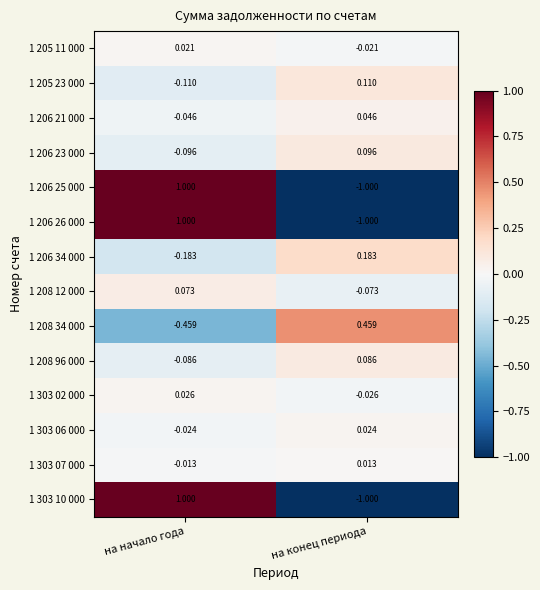

Is the value of 1 303 07 000 at на начало года greater than the value of 1 208 34 000 at на начало года?

Yes